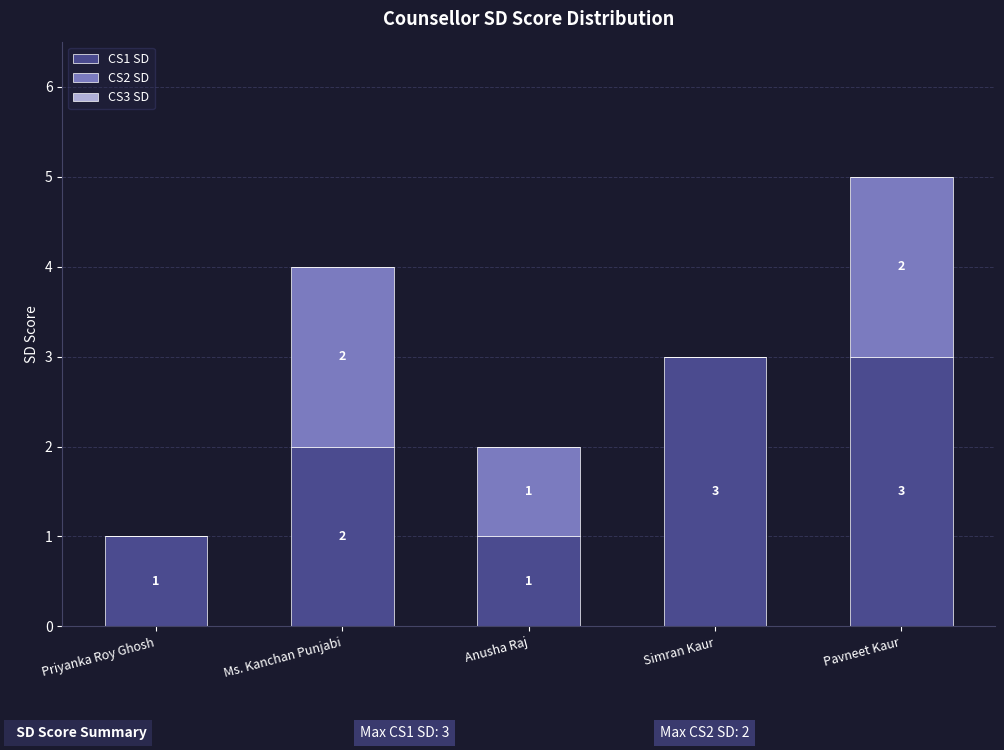

How many distinct data groups are displayed?

2